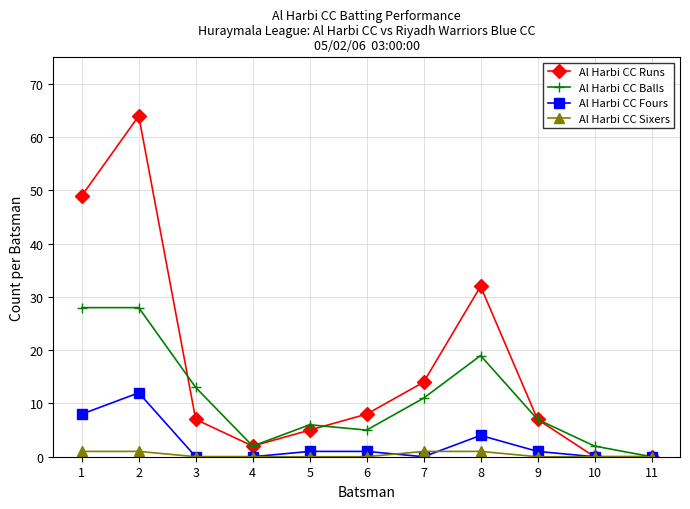

At which category is the sum across all series the highest?

2